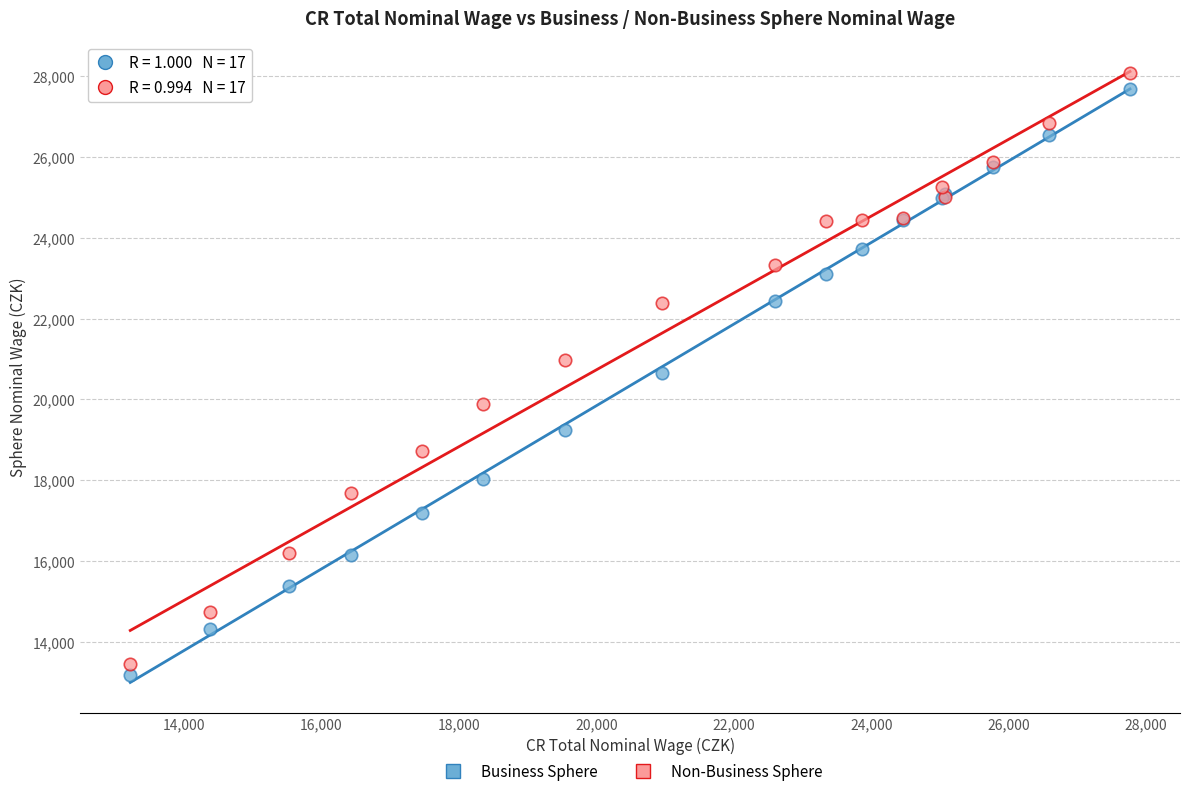

What is the X range (max minus min) for the scatter plot?

14545